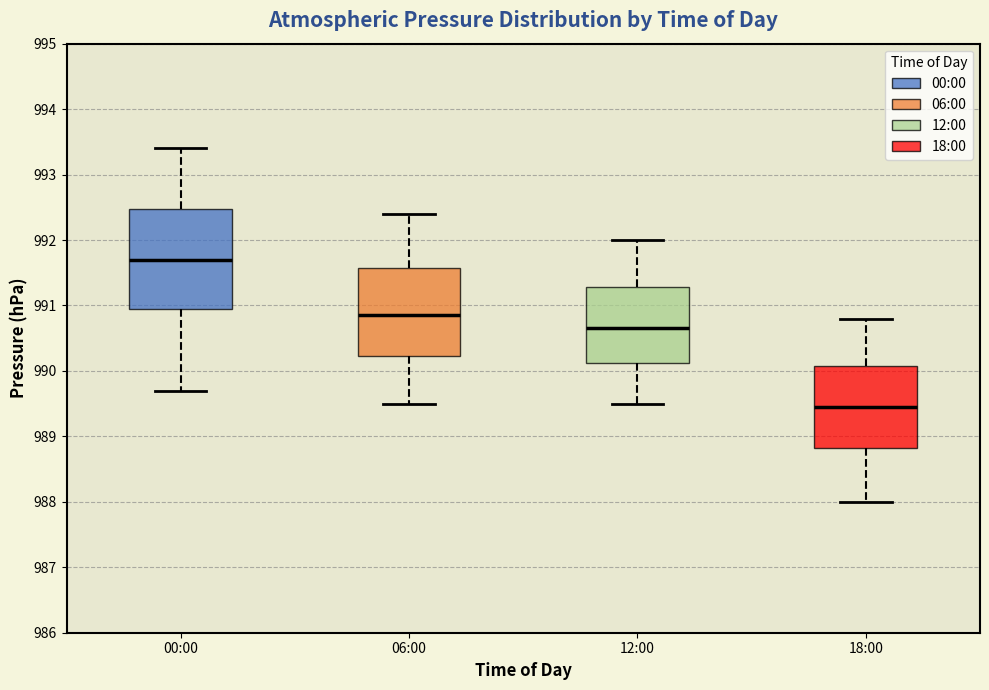

Reading left to right, transcribe this box plot: for each box, give where its median line is, the range the box spans, and where its two whiskers end, as read against the y-axis. The values are not printed on the chart, so give them approximately, as read against the axis.

00:00: median 991.7, box 991.0 to 992.5, whiskers 989.7 to 993.4
06:00: median 990.9, box 990.2 to 991.6, whiskers 989.5 to 992.4
12:00: median 990.7, box 990.1 to 991.3, whiskers 989.5 to 992.0
18:00: median 989.5, box 988.8 to 990.1, whiskers 988.0 to 990.8